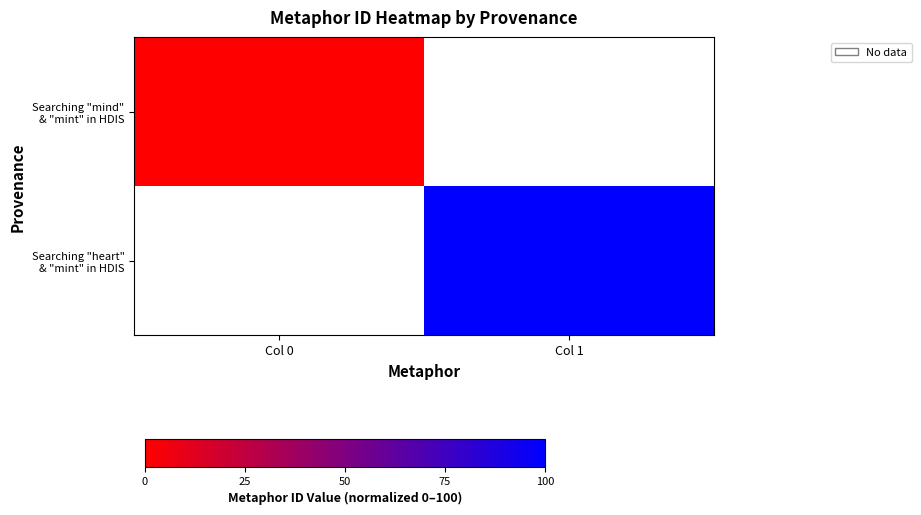

At Col 0, list the series in order from largest to smallest.

Searching "mind" & "mint" in HDIS, Searching "heart" & "mint" in HDIS